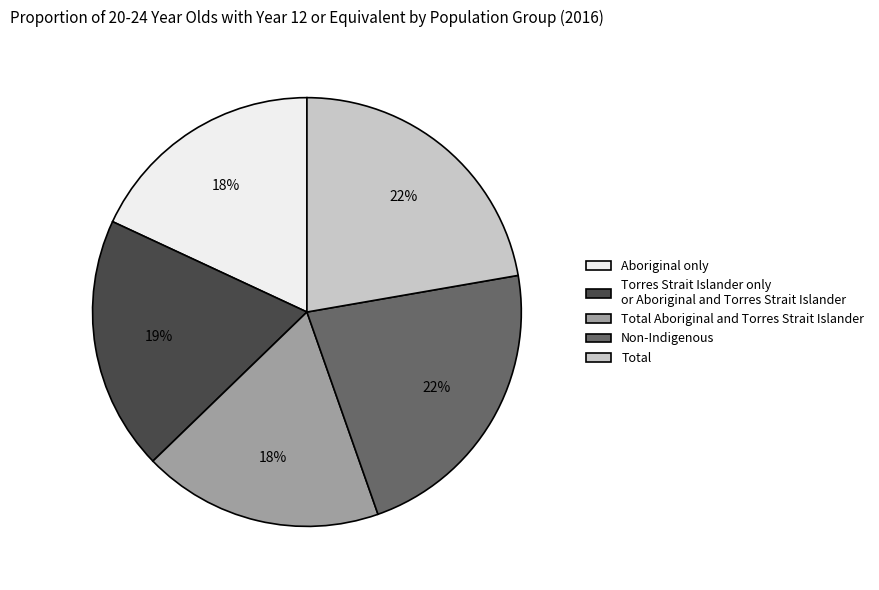

How many segments does this pie chart have?

5